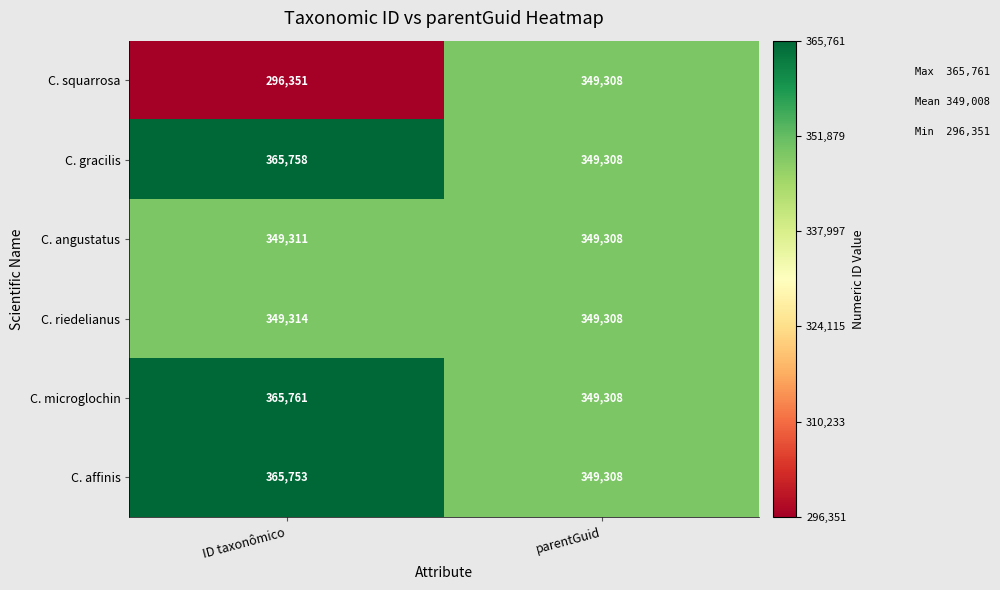

At which label is C. angustatus closest to 349309?

parentGuid